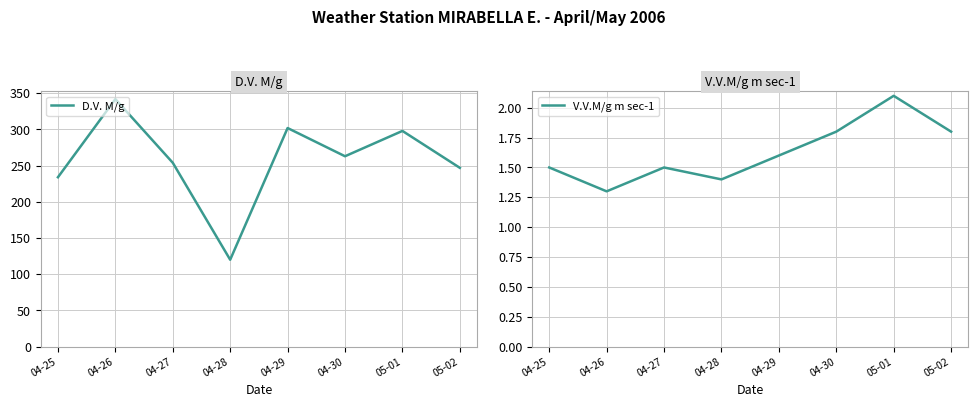

Which label corresponds to the smallest value in the chart?

04-26